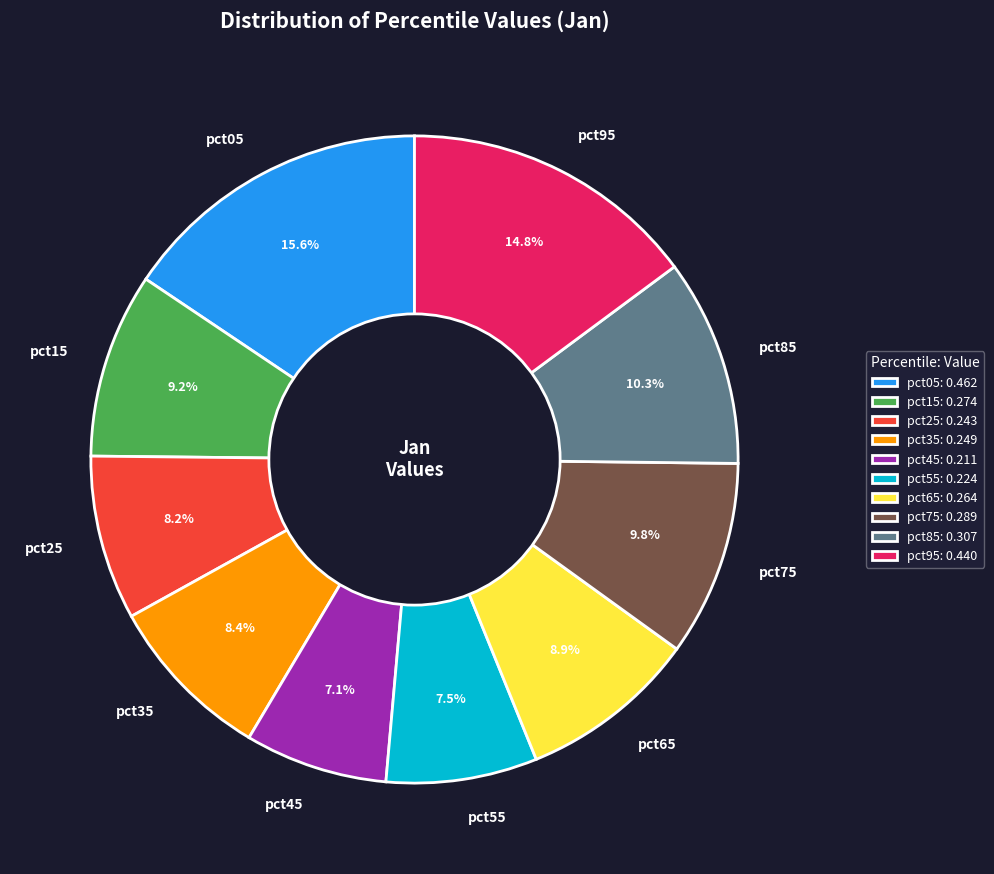

How many segments does this pie chart have?

10